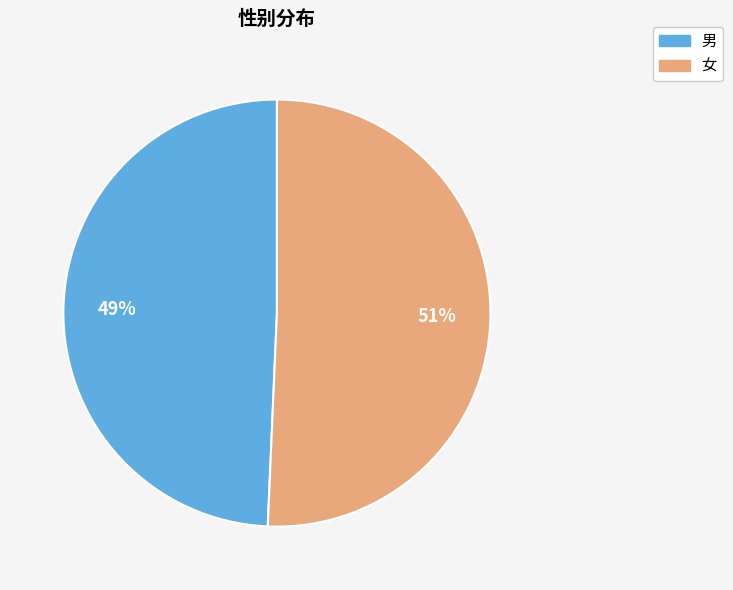

What percentage is the 女 slice, to the nearest percent?

51%